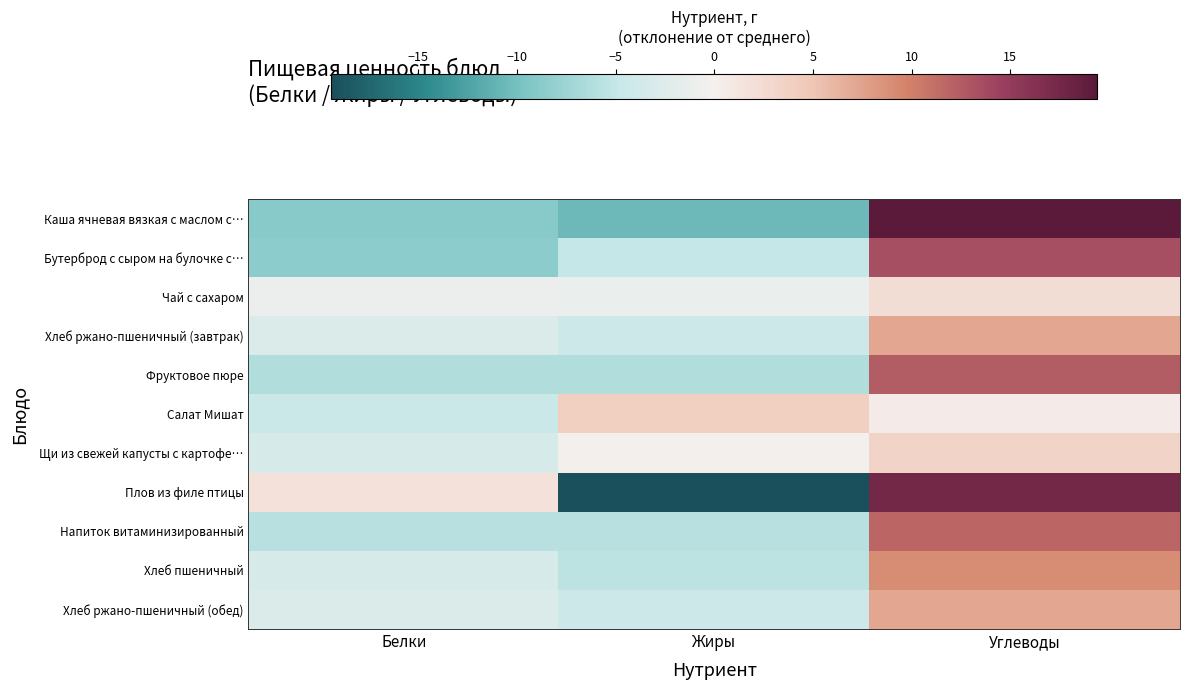

What is the spread (max minus min) of values at Белки?

10.5